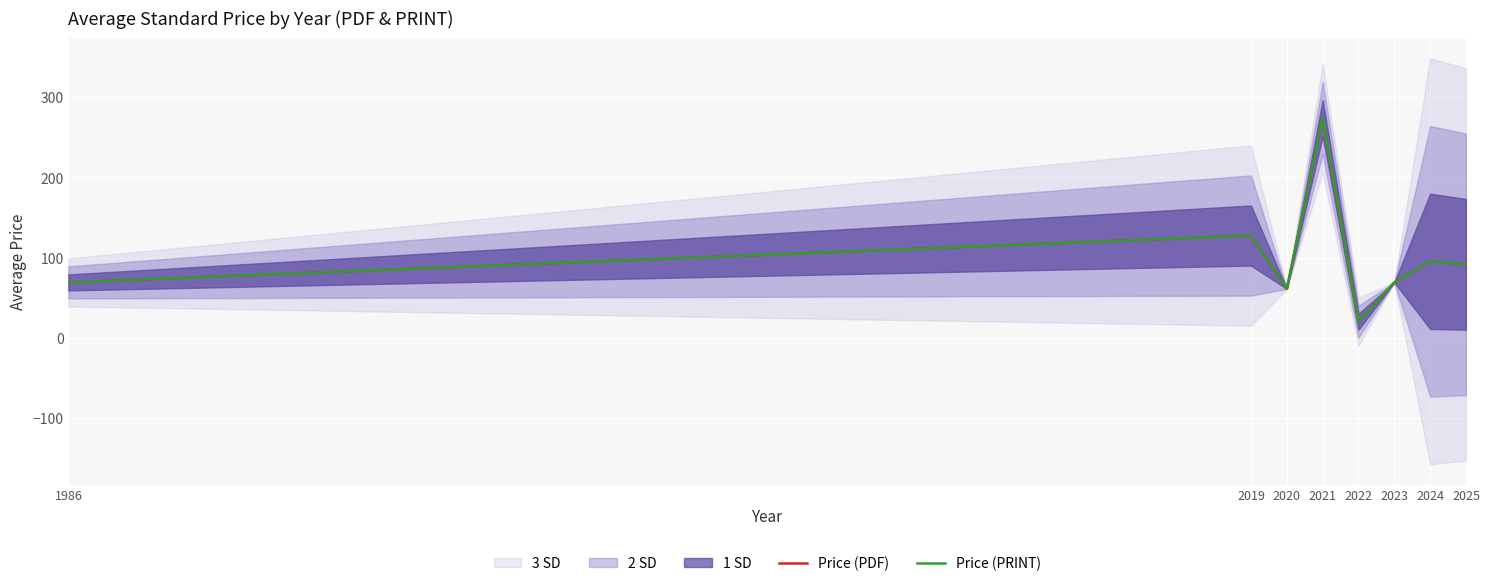

Is it true that Price (PRINT) equals 95.3 at 2024?

True